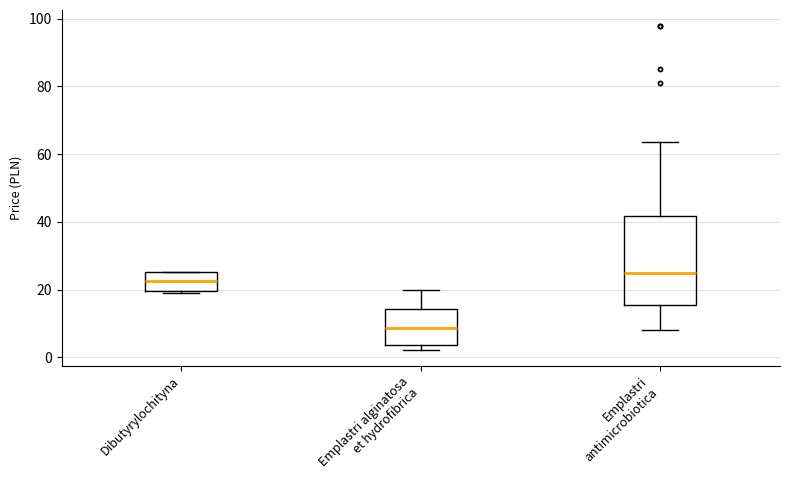

Where is the lower edge of the box for Dibutyrylochityna on the y-axis? The values are not printed on the chart, so give them approximately, as read against the axis.

20